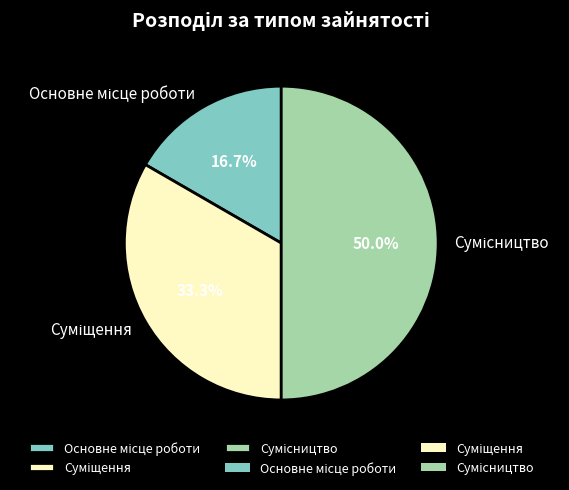

Count the number of slices in the pie.

3